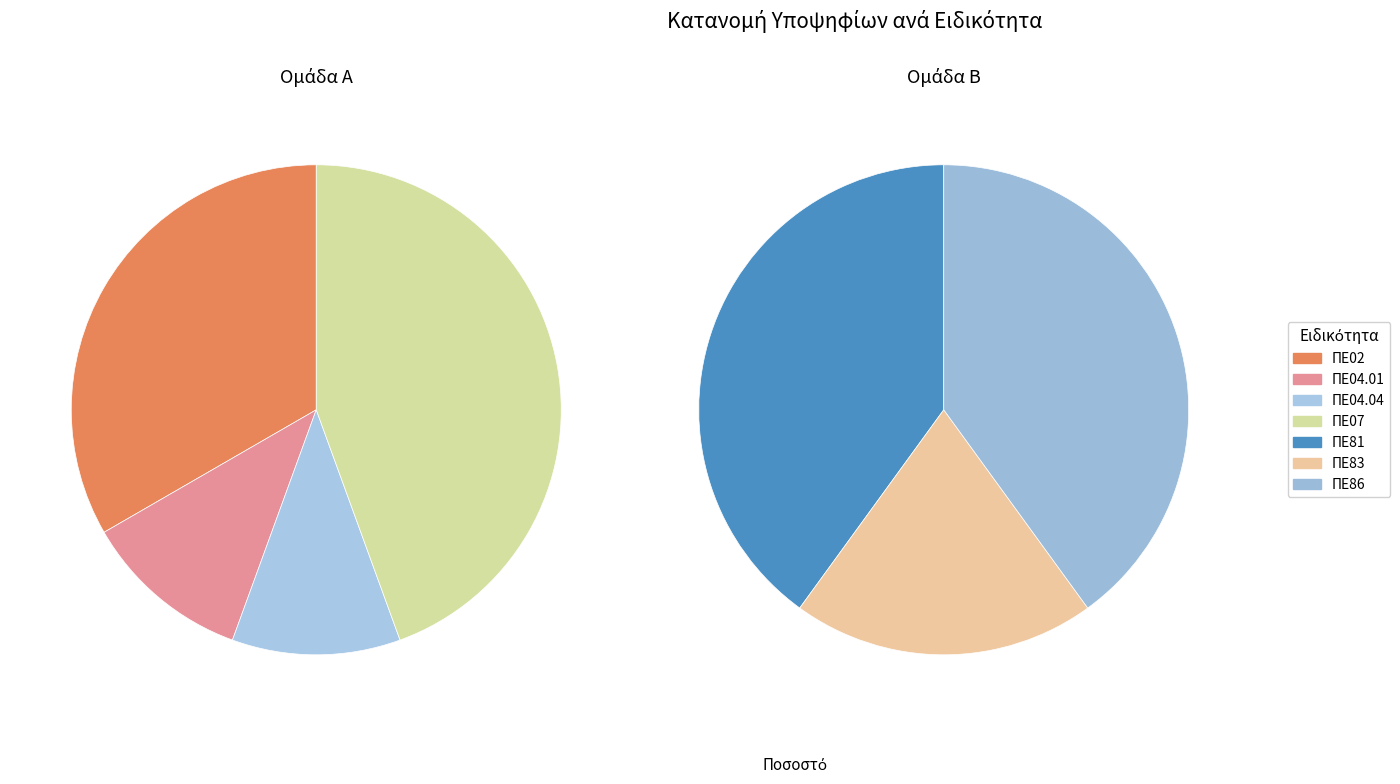

Between ΠΕ81 and ΠΕ83, which is larger?

ΠΕ81